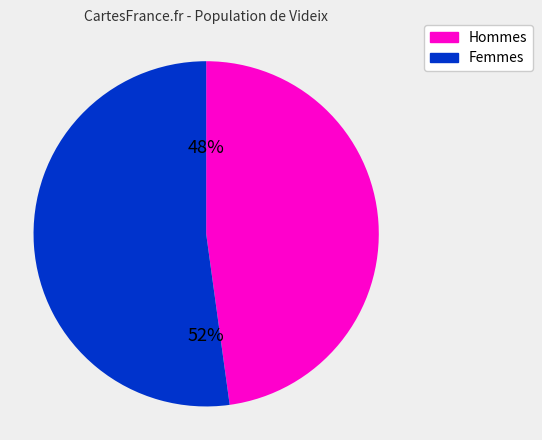

To the nearest percent, what is the difference between the largest and smallest slice percentages?

4%